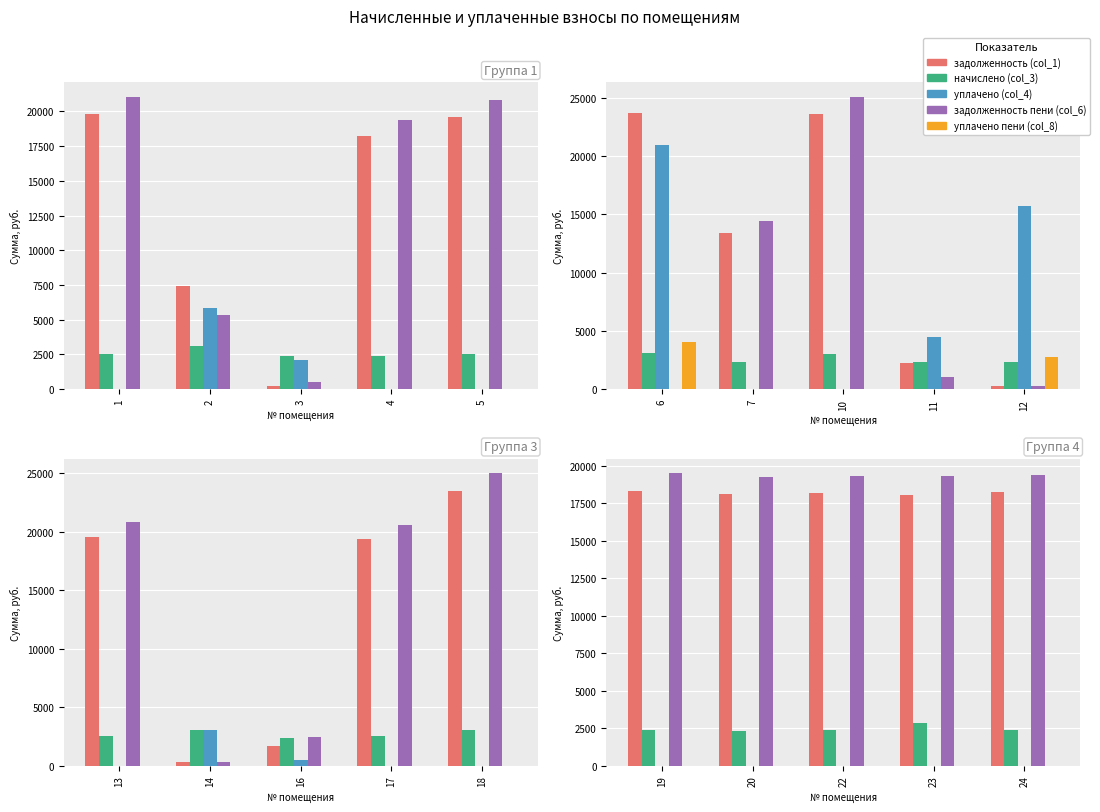

Which category has the lowest value across all series?

19